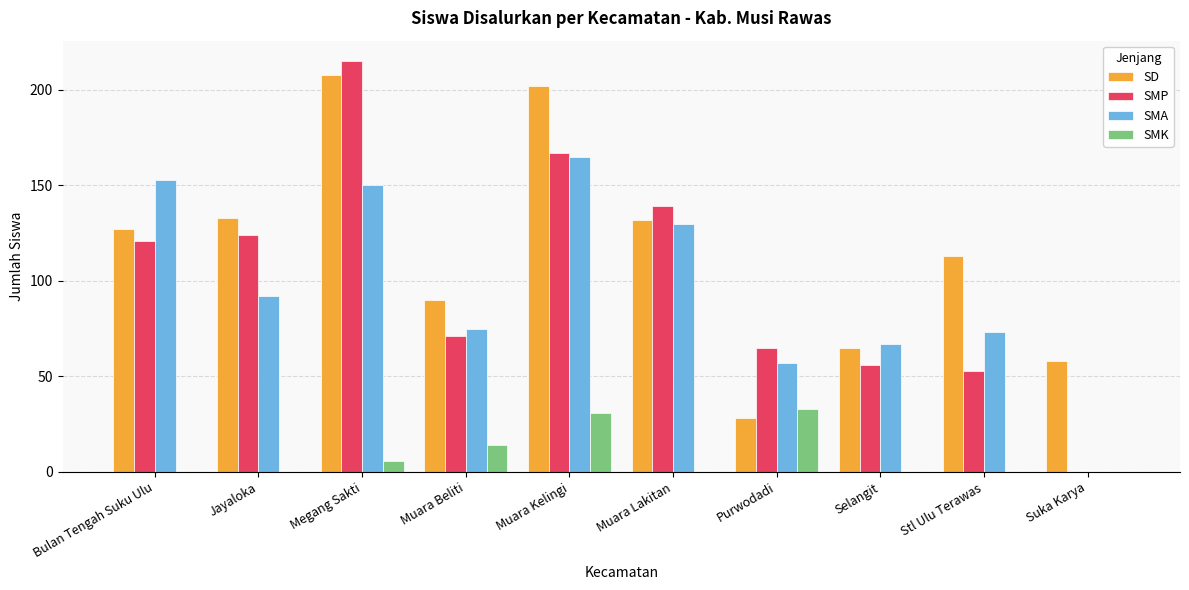

Reading left to right, what are all the values shown in this chart?

SD: Bulan Tengah Suku Ulu=127	Jayaloka=133	Megang Sakti=208	Muara Beliti=90	Muara Kelingi=202	Muara Lakitan=132	Purwodadi=28	Selangit=65	Stl Ulu Terawas=113	Suka Karya=58
SMP: Bulan Tengah Suku Ulu=121	Jayaloka=124	Megang Sakti=215	Muara Beliti=71	Muara Kelingi=167	Muara Lakitan=139	Purwodadi=65	Selangit=56	Stl Ulu Terawas=53	Suka Karya=0
SMA: Bulan Tengah Suku Ulu=153	Jayaloka=92	Megang Sakti=150	Muara Beliti=75	Muara Kelingi=165	Muara Lakitan=130	Purwodadi=57	Selangit=67	Stl Ulu Terawas=73	Suka Karya=0
SMK: Bulan Tengah Suku Ulu=0	Jayaloka=0	Megang Sakti=6	Muara Beliti=14	Muara Kelingi=31	Muara Lakitan=0	Purwodadi=33	Selangit=0	Stl Ulu Terawas=0	Suka Karya=0